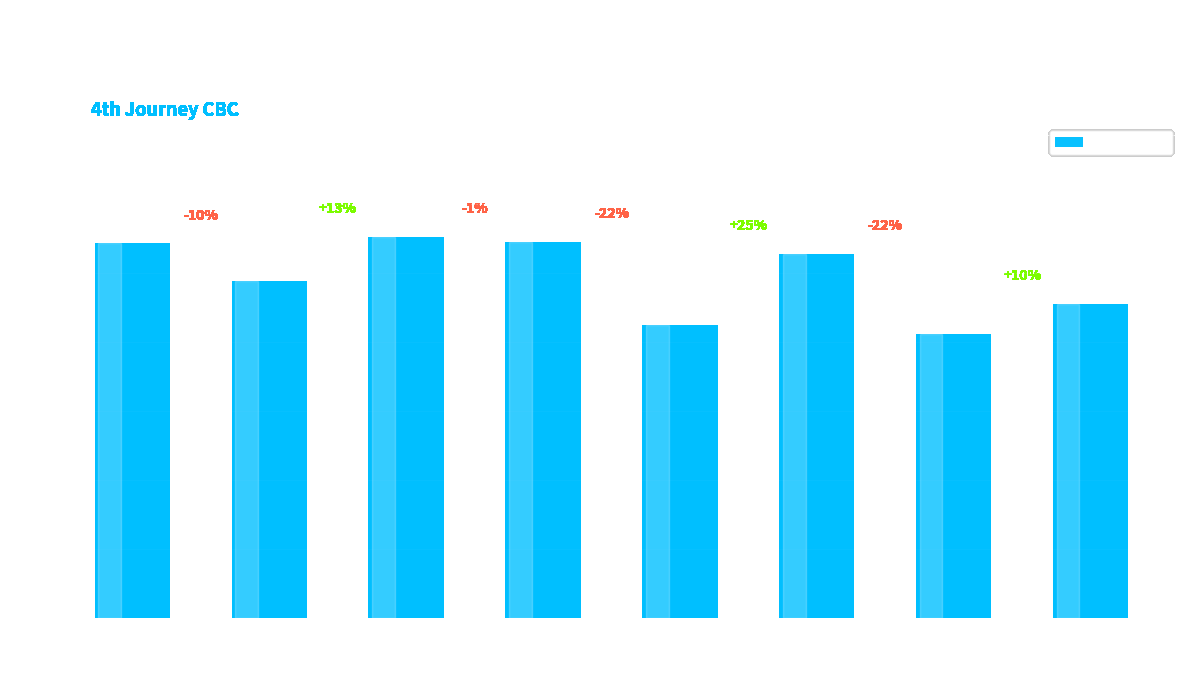

Is it true that the value at Gerry W is 543?

True